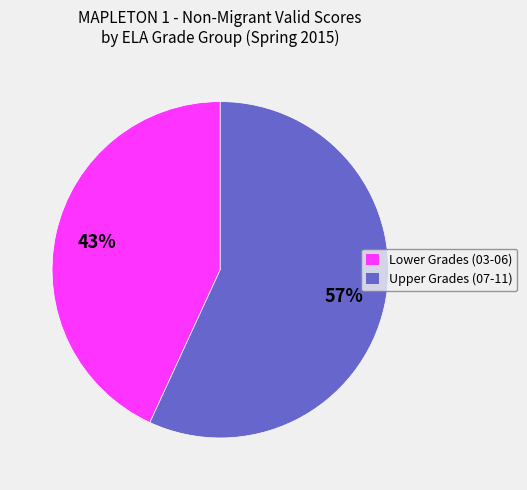

To the nearest percent, what is the average slice percentage?

50%